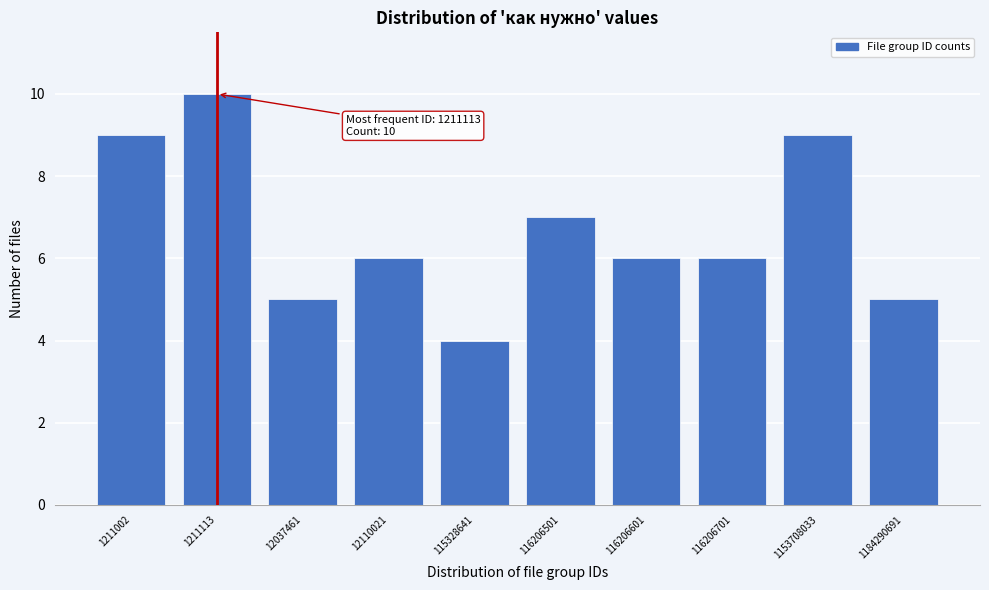

Reading left to right, transcribe all the data shown in this chart.

1211002=9	1211113=10	12037461=5	12110021=6	115328641=4	116206501=7	116206601=6	116206701=6	1153708033=9	1184290691=5